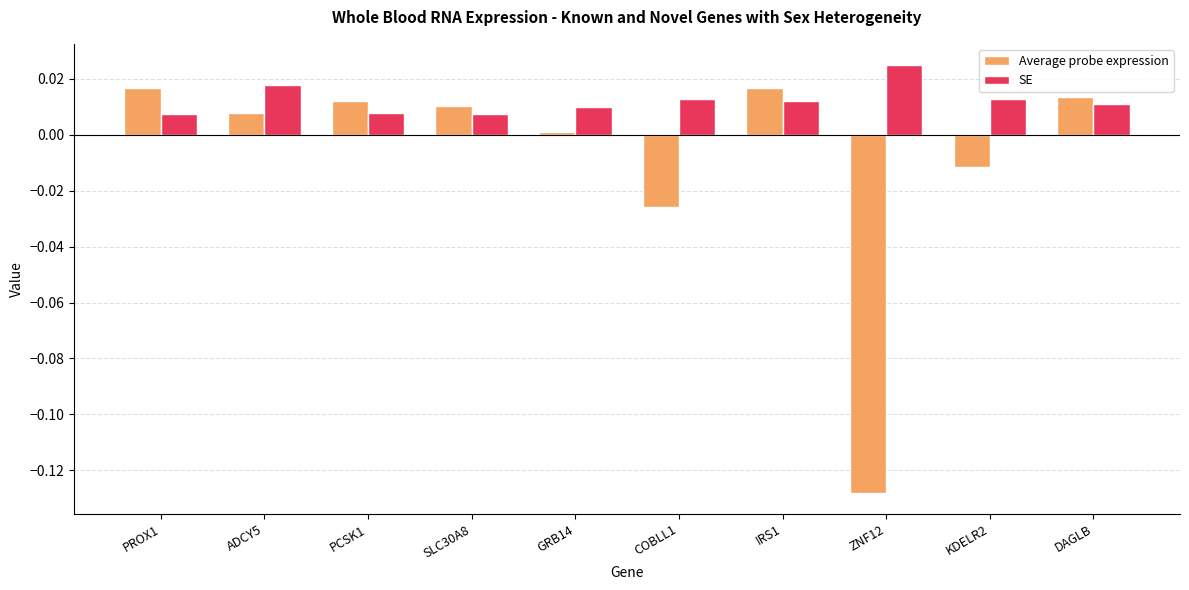

Rank the series at SLC30A8 from highest to lowest value.

Average probe expression, SE